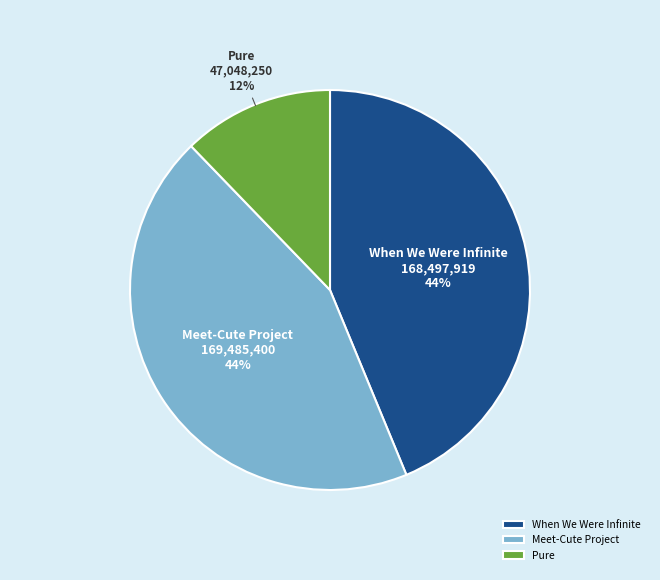

To the nearest percent, what portion does Pure represent?

12%